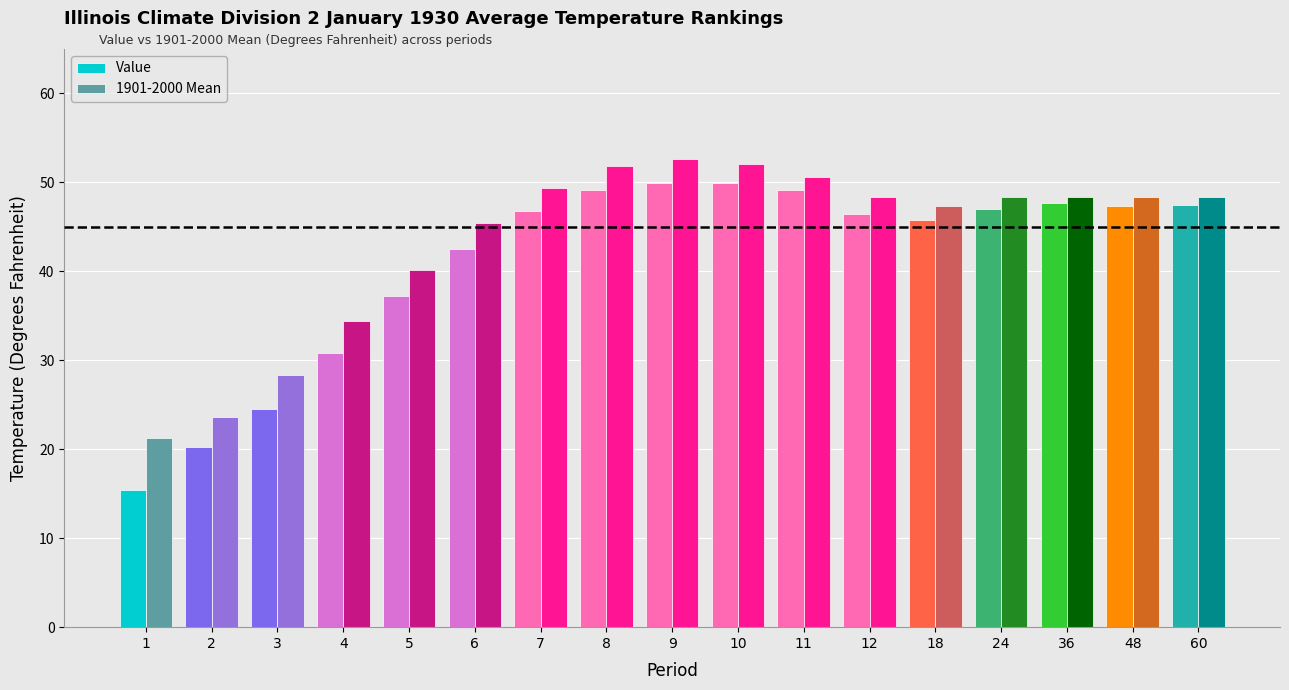

What is the difference between the highest and lowest values at 3?

3.9